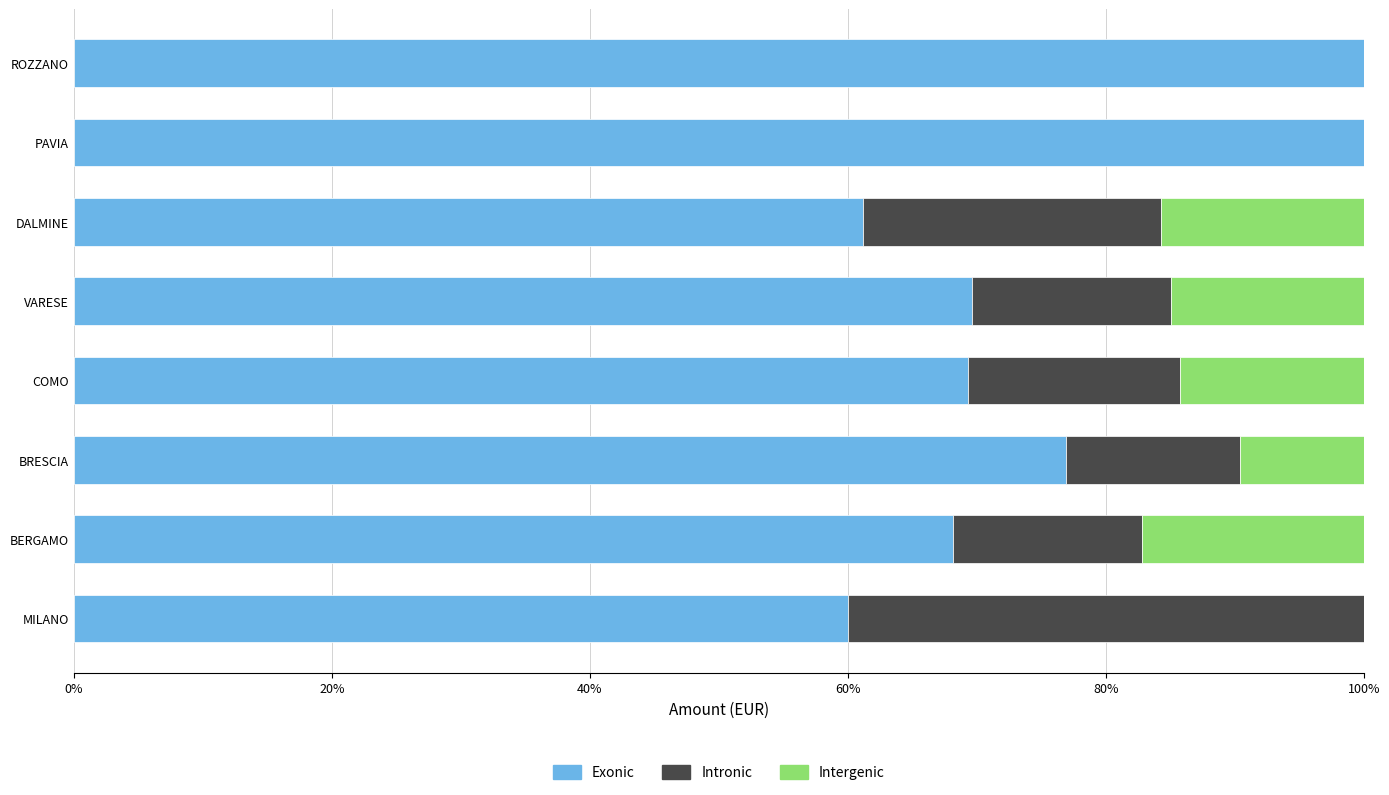

What is the total value across all series at BERGAMO?

100.0